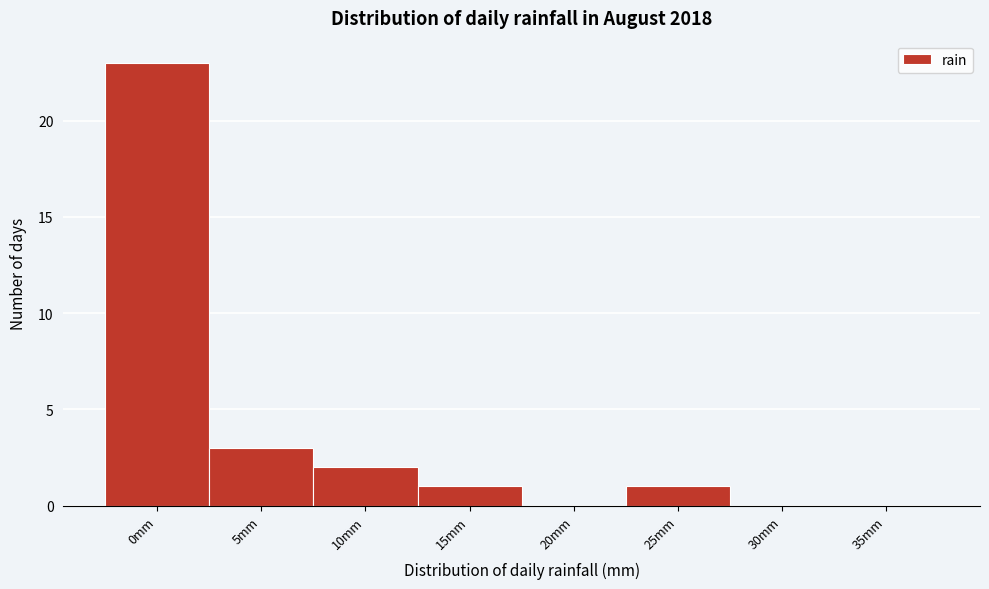

Reading left to right, what are all the values shown in this chart?

0mm=23	5mm=3	10mm=2	15mm=1	20mm=0	25mm=1	30mm=0	35mm=0